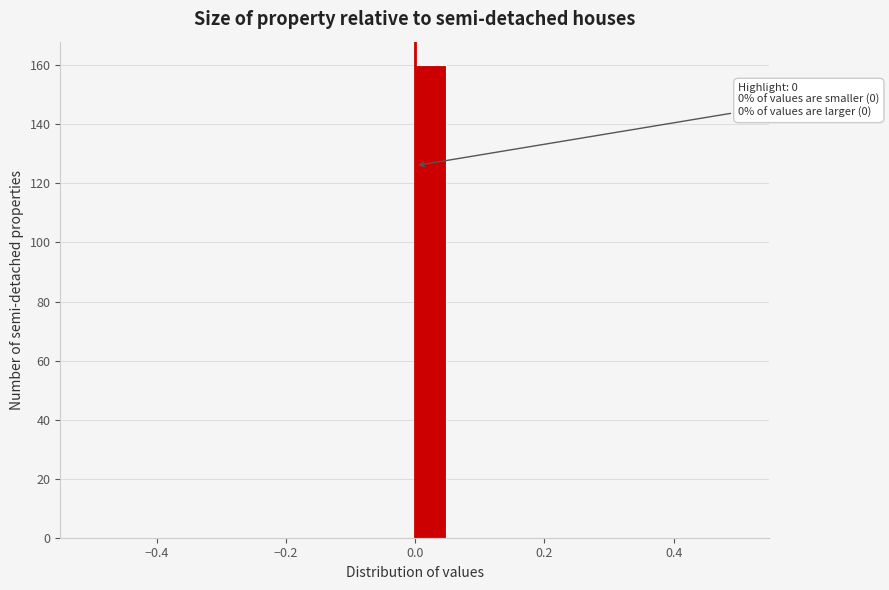

Around what value on the x-axis is the tallest bar? Give the approximate position of its centre, as read against the axis.

0.02